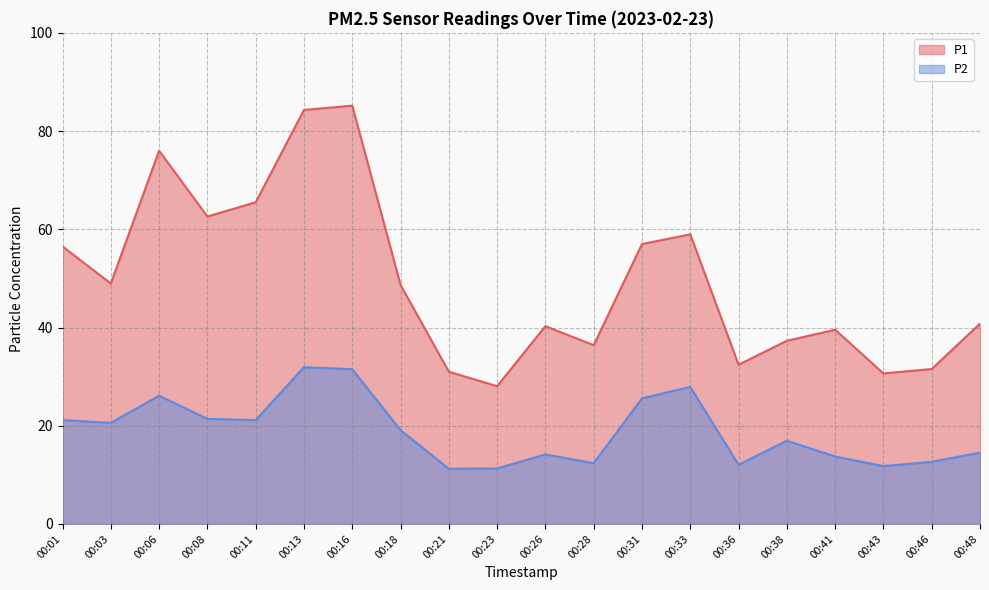

What is the maximum value for P1?

85.2